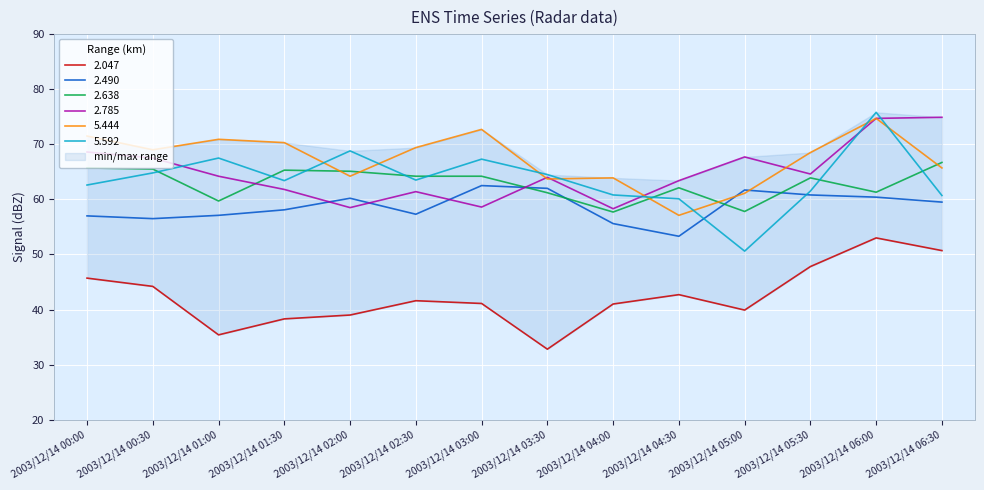

True or false: 2.047 and 2.638 cross at least once.

False